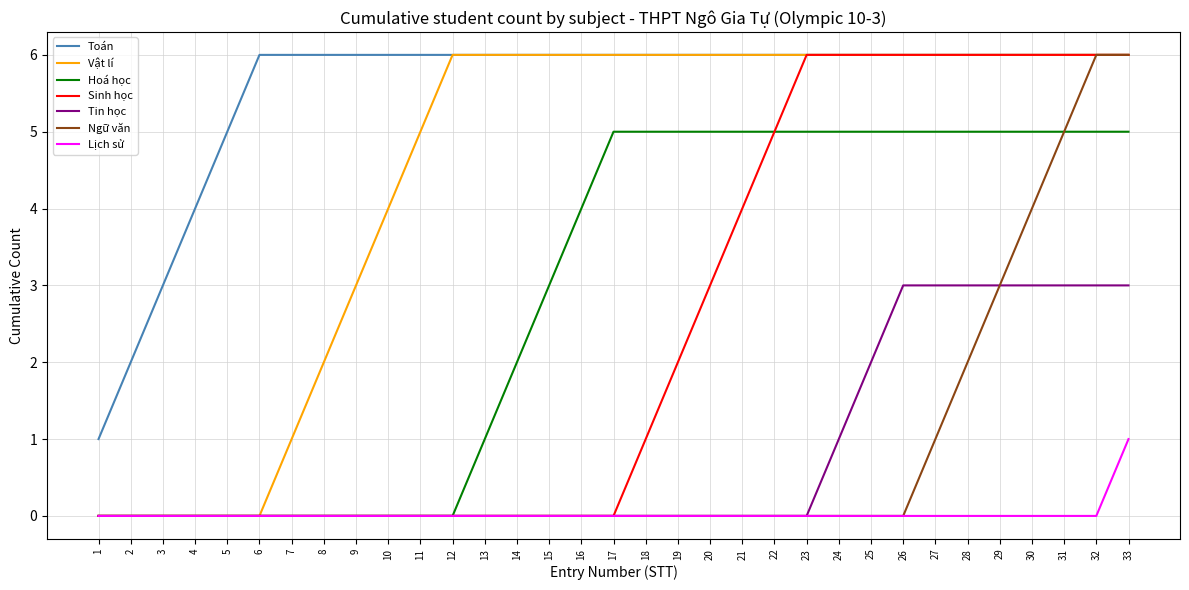

The Sinh học series shows 1 at 18. True or false?

True